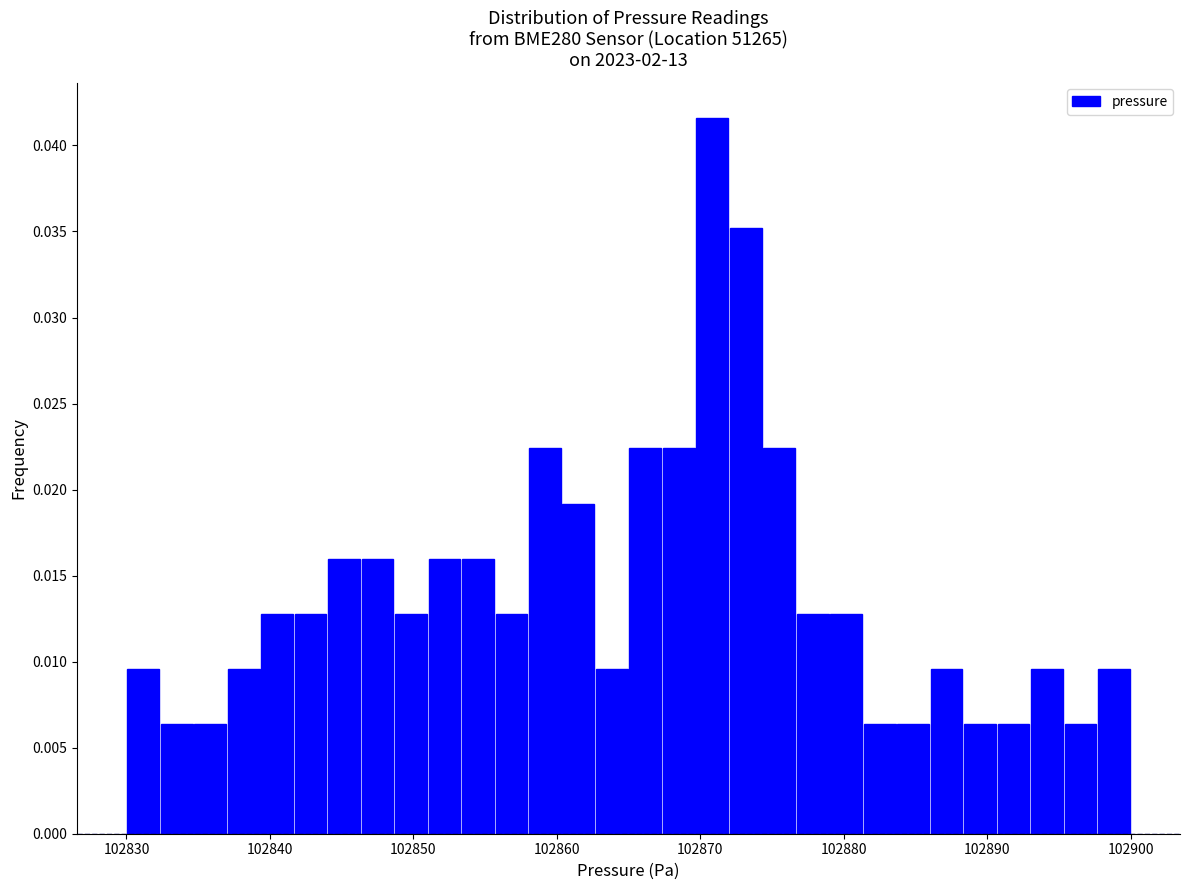

Around what value on the x-axis is the tallest bar? Give the approximate position of its centre, as read against the axis.

102871